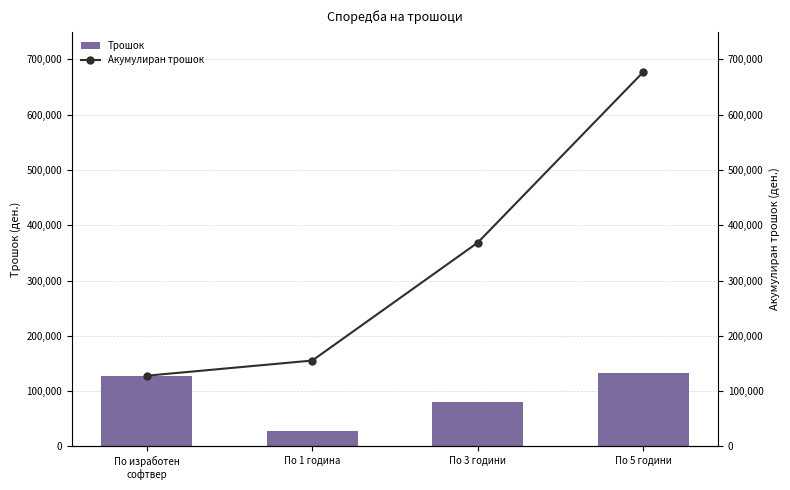

At how many categories does at least one series exceed 223990?

2